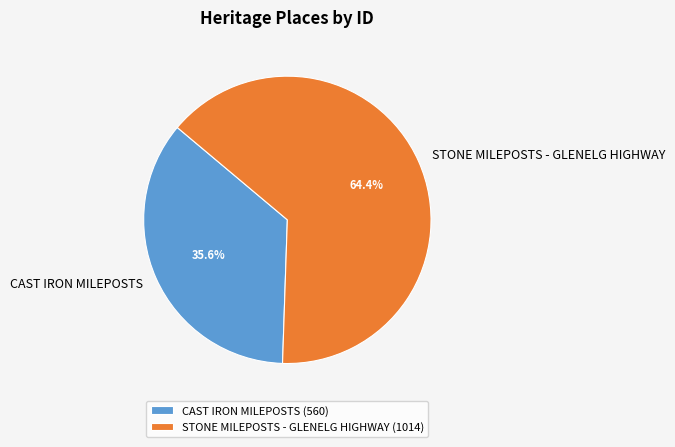

To the nearest percent, what is the combined percentage of CAST IRON MILEPOSTS and STONE MILEPOSTS - GLENELG HIGHWAY?

100%